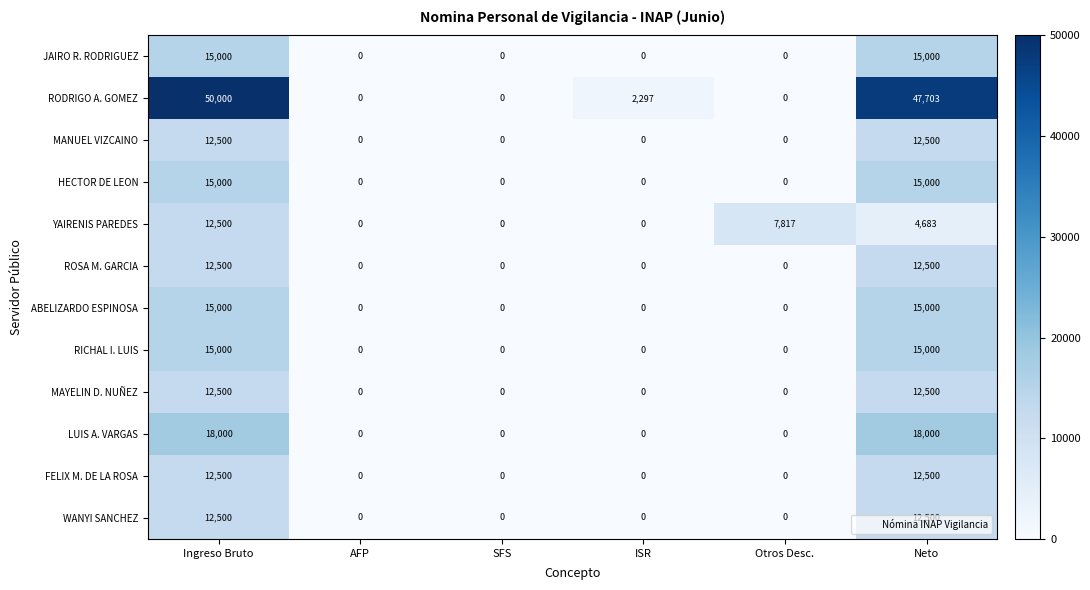

What is the difference between the maximum and minimum values in the MANUEL VIZCAINO series?

12500